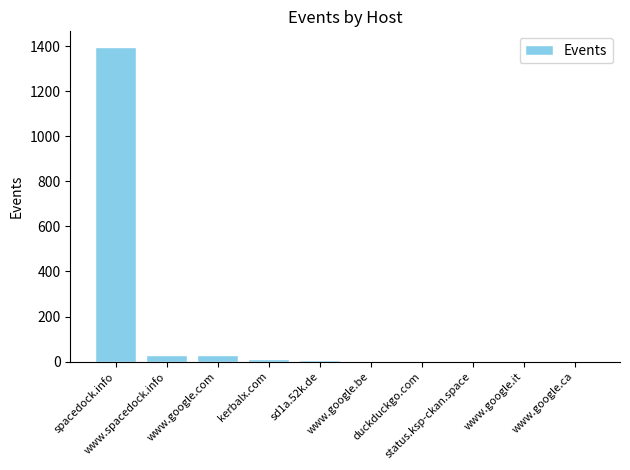

True or false: the data shows 31 at www.spacedock.info.

True